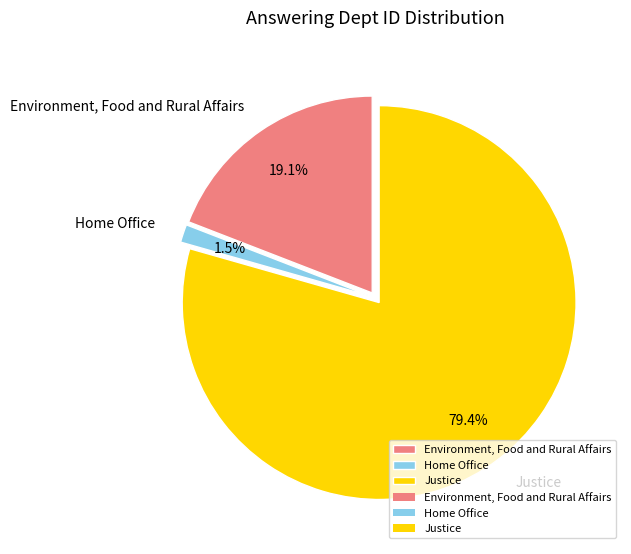

To the nearest percent, what is the difference between the Home Office and Justice slice percentages?

78%